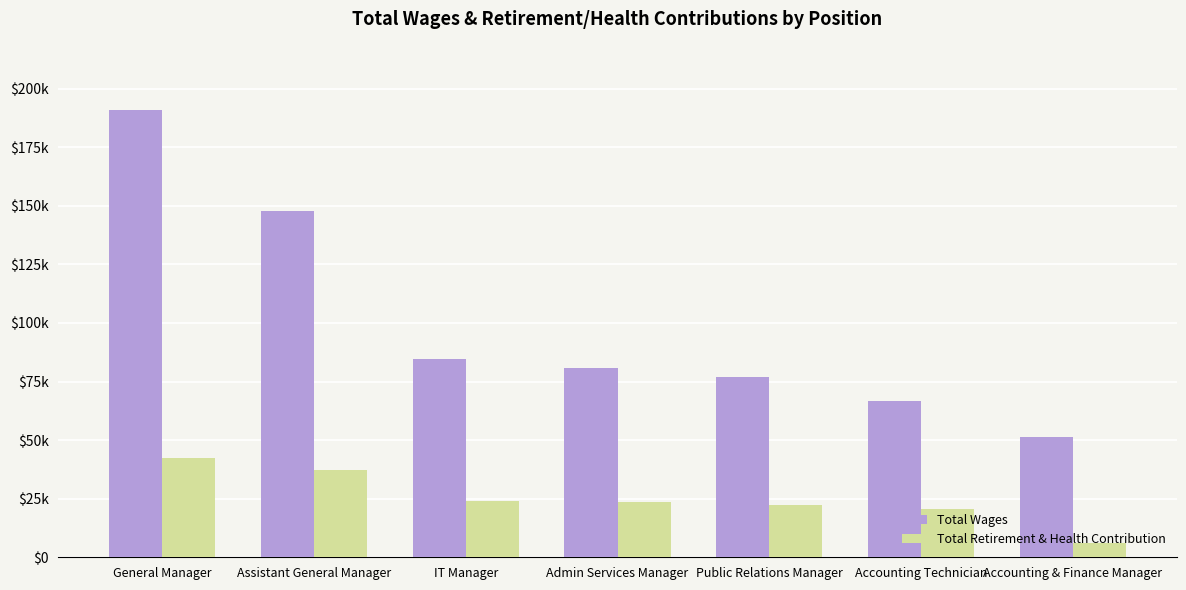

Does the chart contain stacked bars?

No